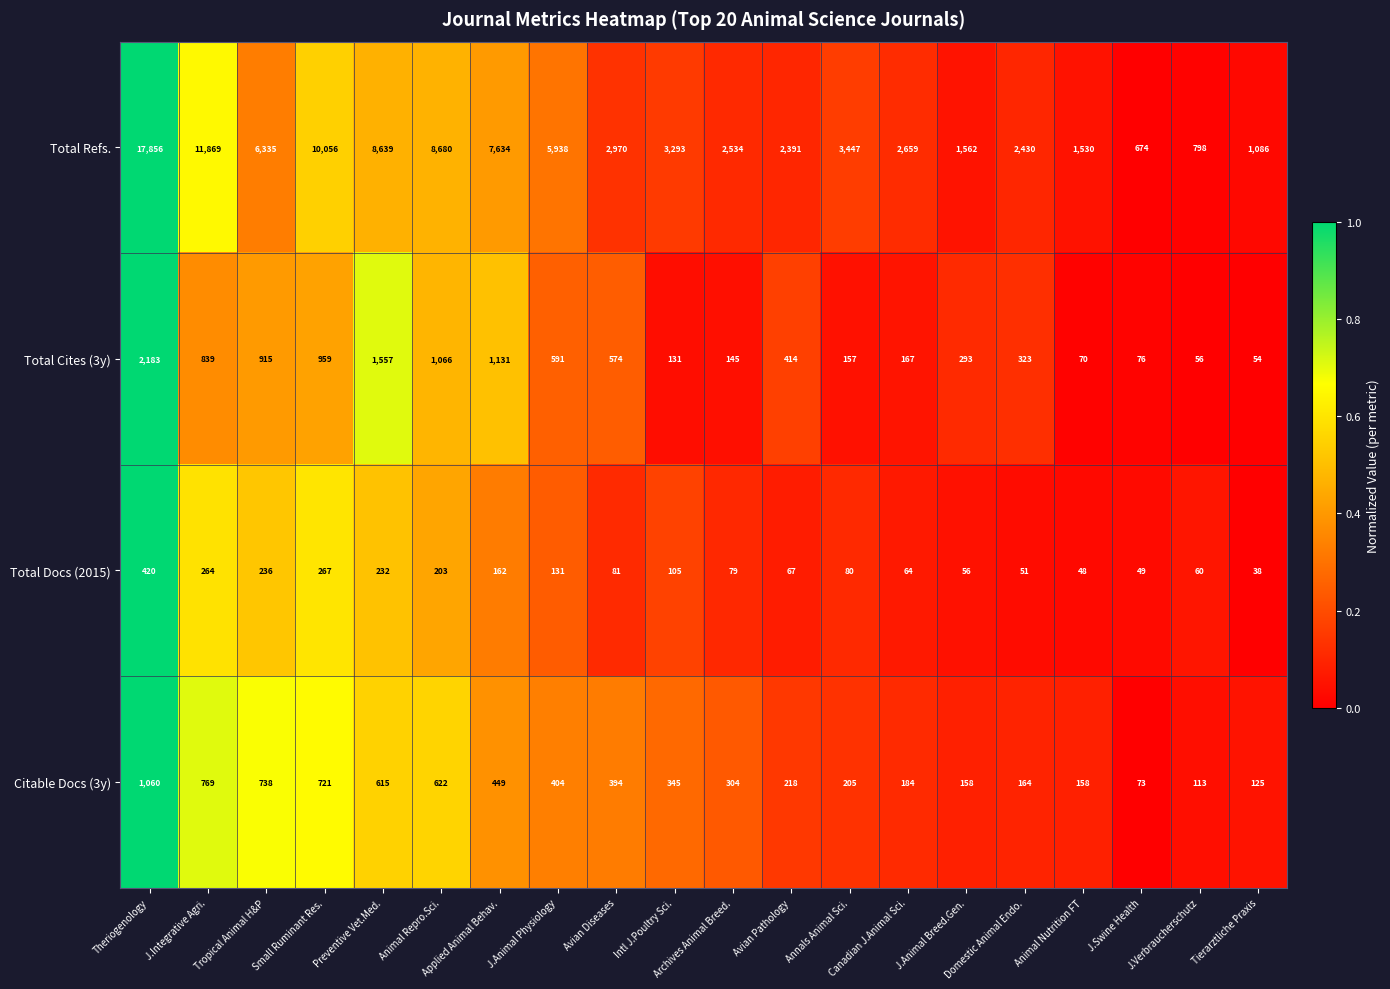

Which series has the largest range (max minus min)?

Total Refs.